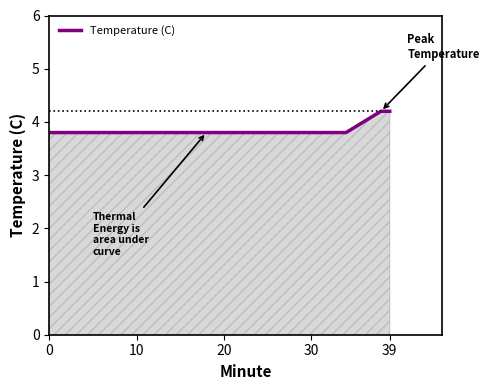

What is the difference between the maximum and minimum values?

0.4